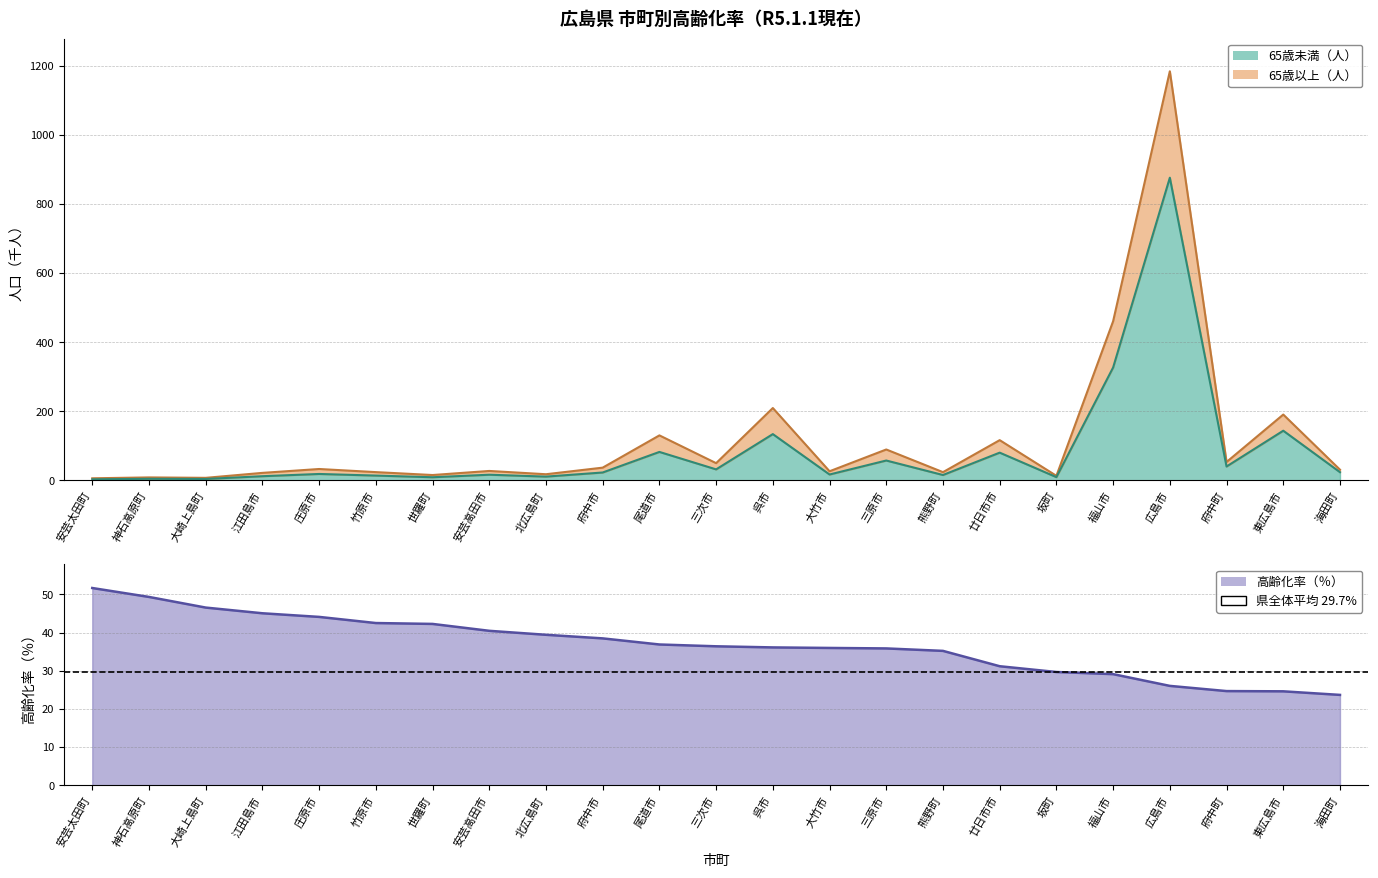

What is the spread (max minus min) of values at 安芸太田町?

48.9